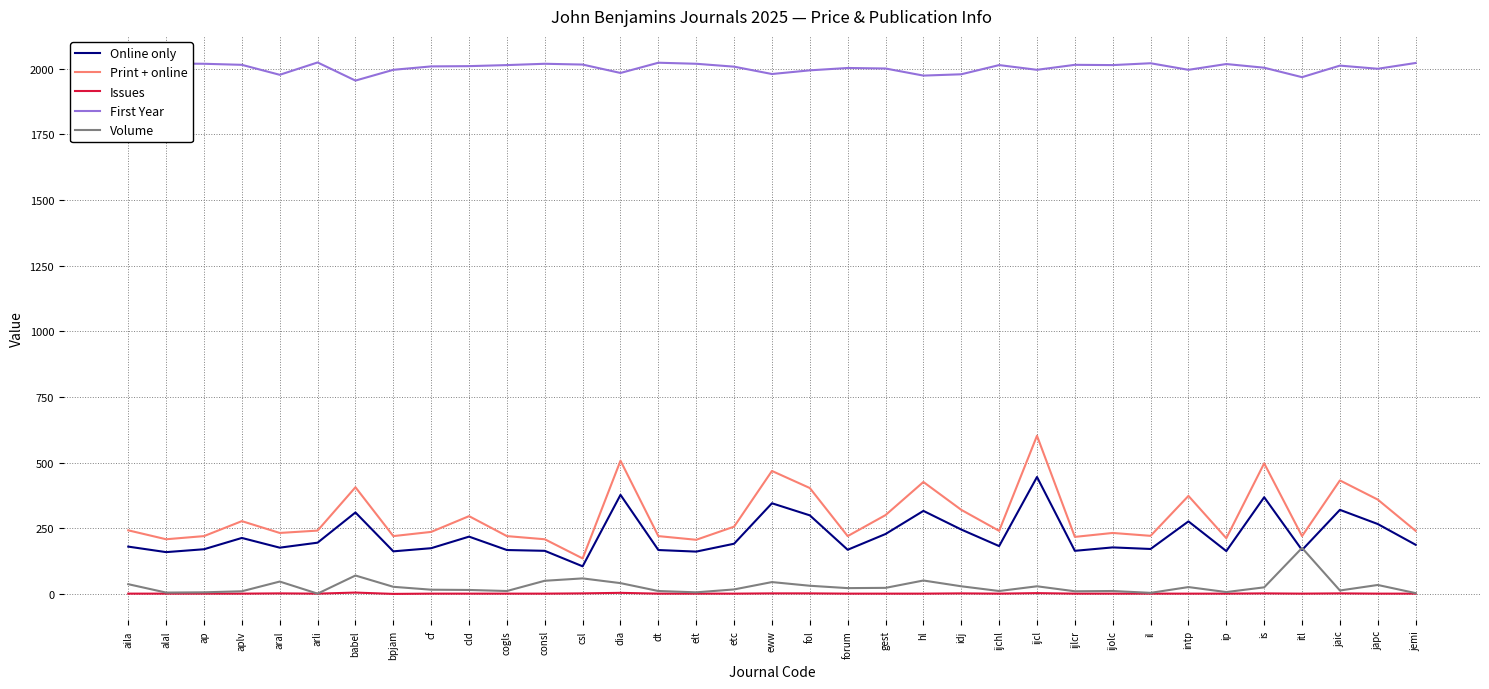

Which series has the largest total across all categories?

First Year